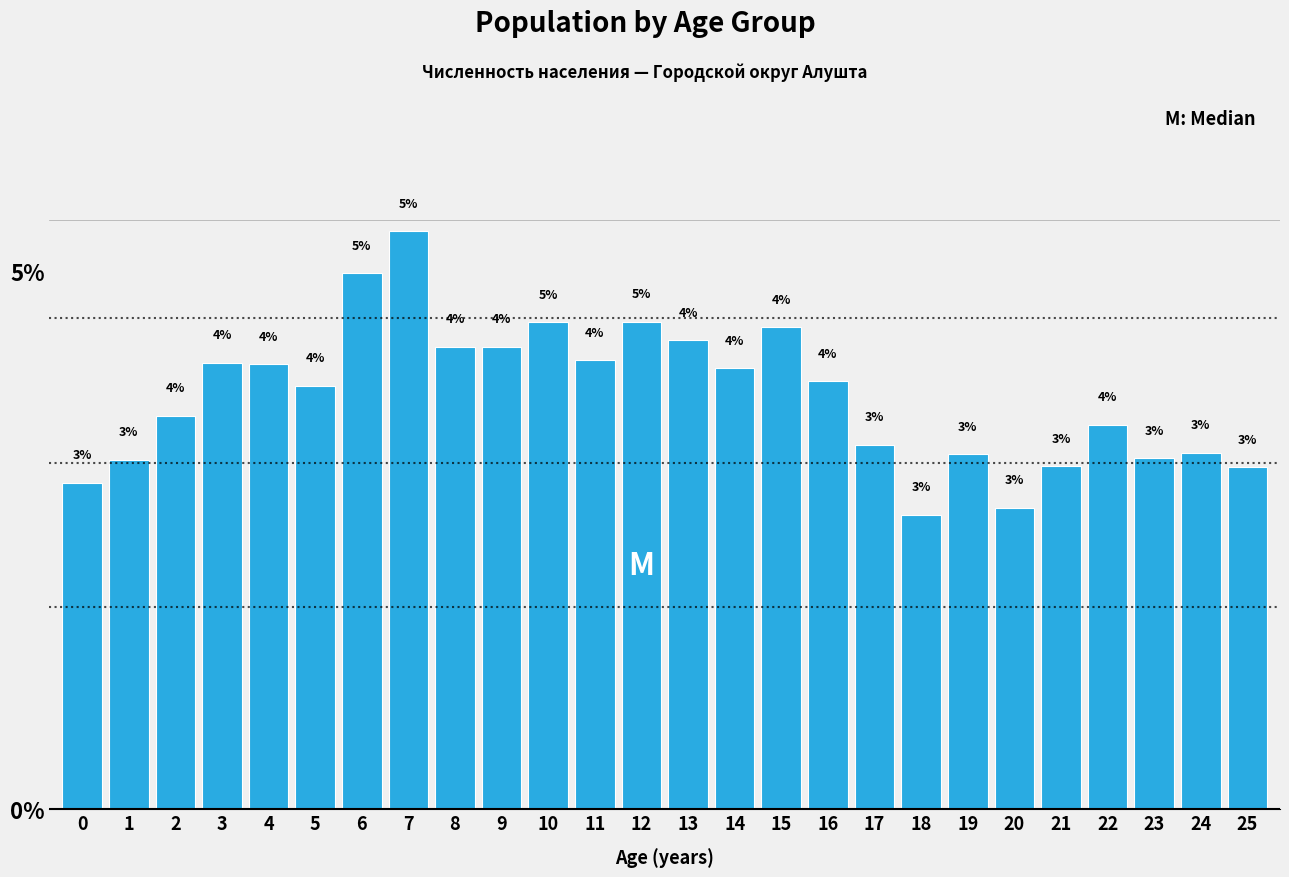

Which label corresponds to the largest value in the chart?

7